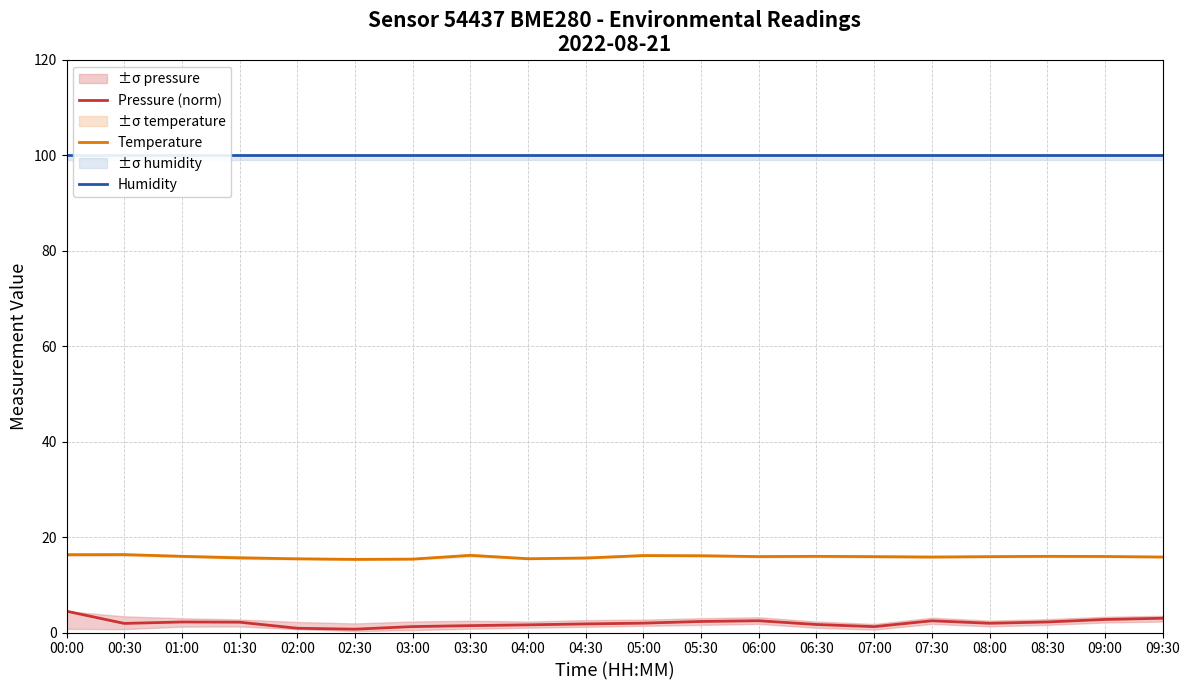

At which label does Pressure (norm) first exceed 1?

00:00